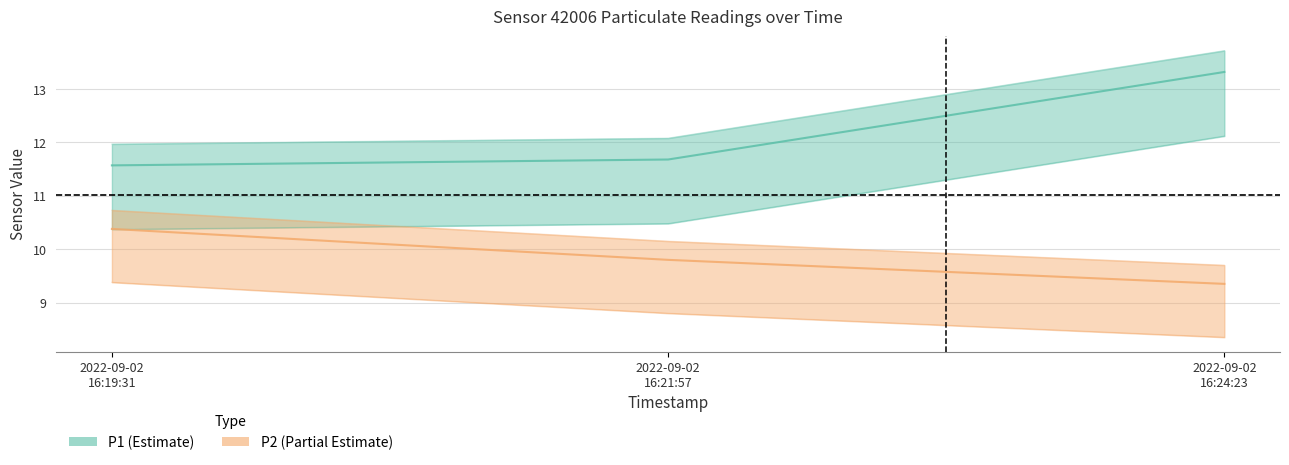

How many lines are shown in the chart?

2